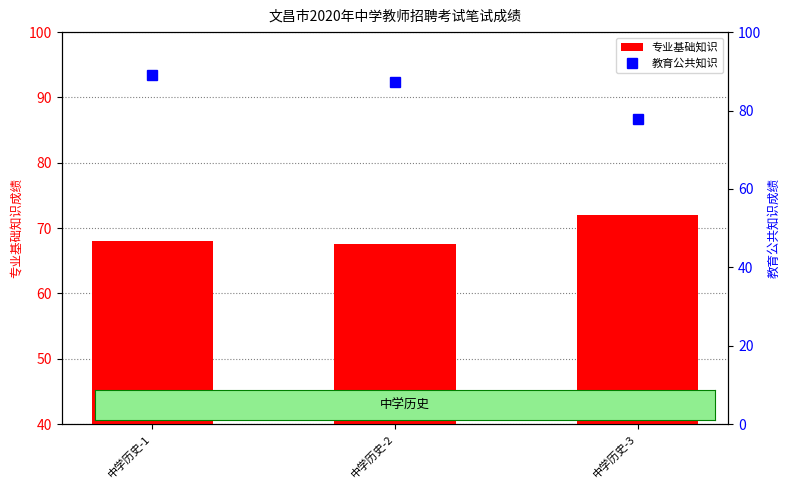

Reading right to left, list all the values displayed in this chart.

专业基础知识: 中学历史-3=72.0	中学历史-2=67.5	中学历史-1=68.0
教育公共知识: 中学历史-3=77.8	中学历史-2=87.2	中学历史-1=89.0